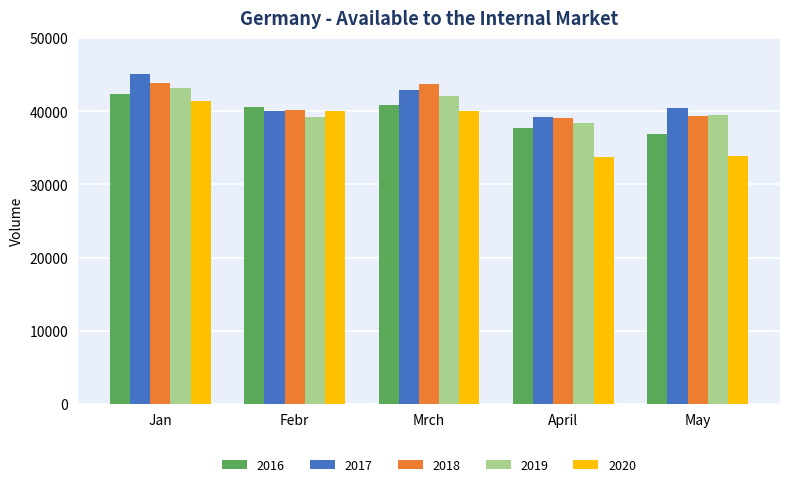

Which series has the widest spread of values?

2020